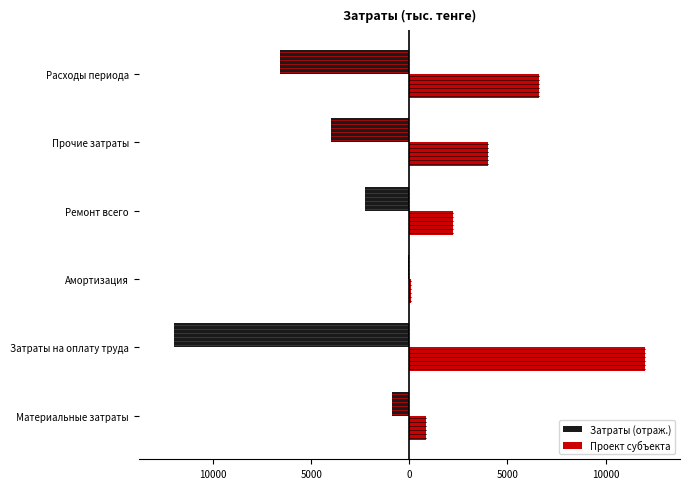

Rank the series by their average value, from lowest to highest.

Затраты (отраж.), Проект субъекта